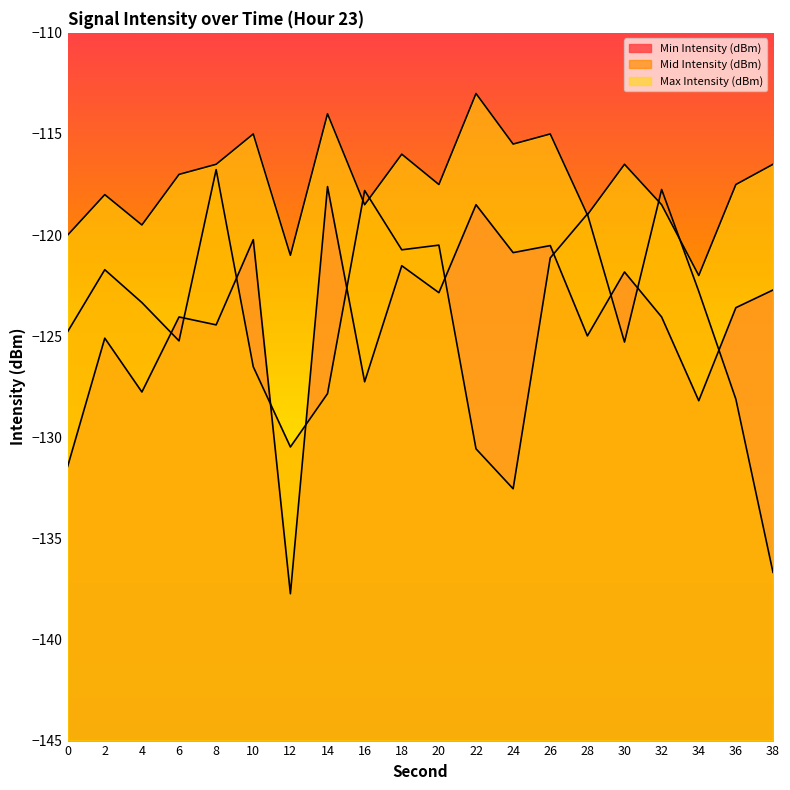

At which category is the sum across all series the highest?

26